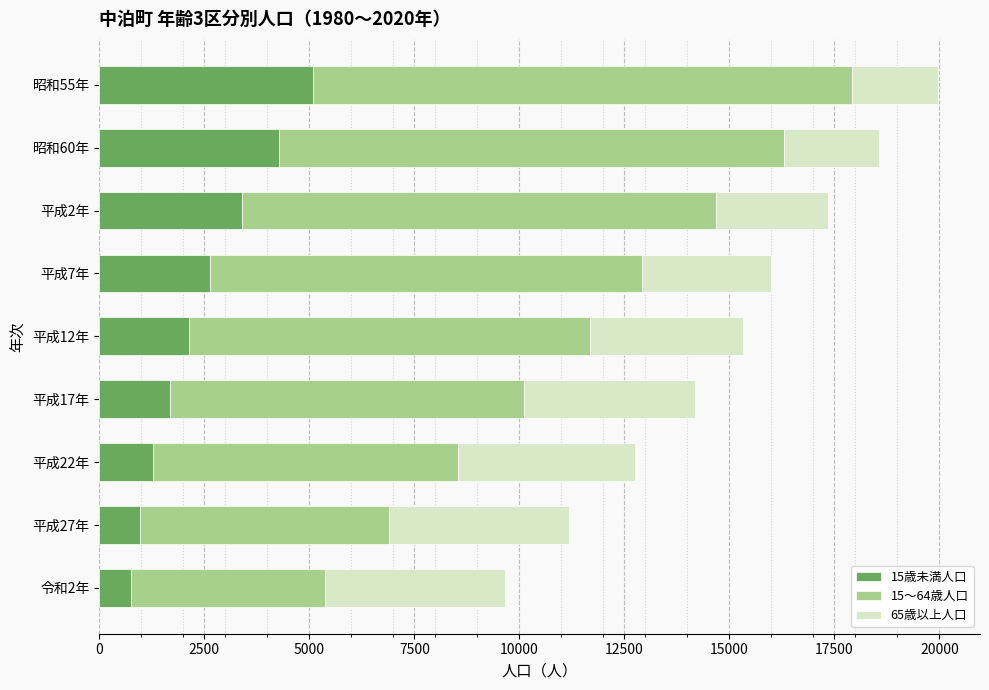

What is the difference between the maximum and minimum values in the 15歳未満人口 series?

4331